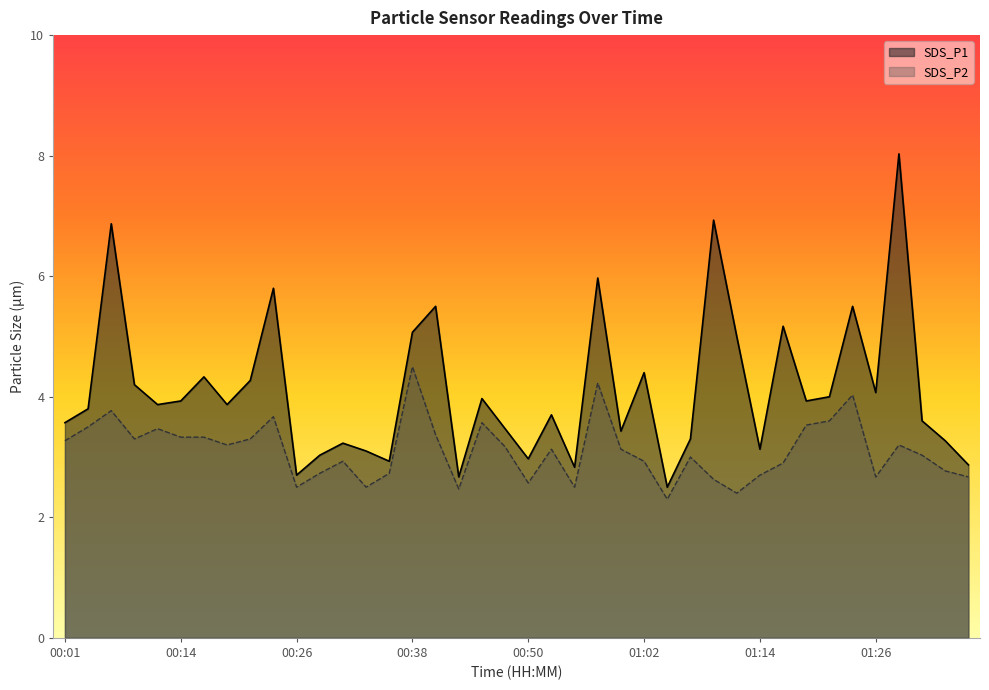

Between 00:45 and 00:35, which is larger?

00:45